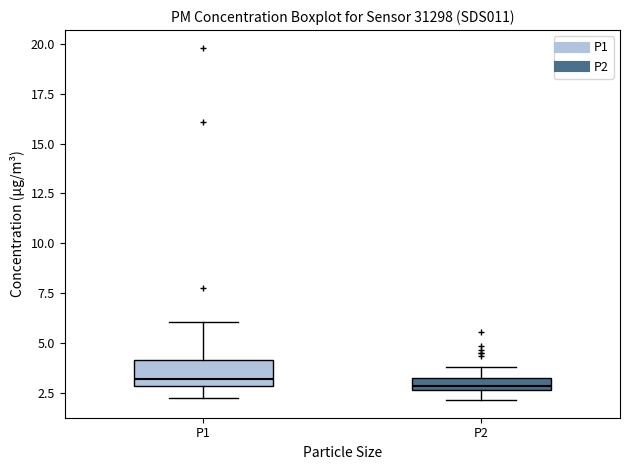

Where does the upper whisker of the box for P1 end on the y-axis? The values are not printed on the chart, so give them approximately, as read against the axis.

6.0